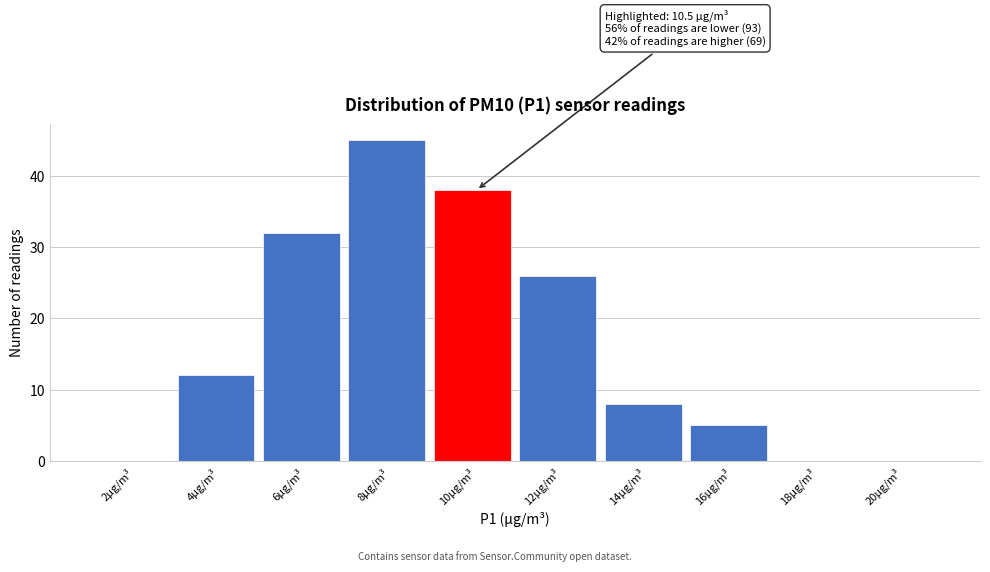

Reading left to right, transcribe all the data shown in this chart.

2µg/m³=0	4µg/m³=12	6µg/m³=32	8µg/m³=45	10µg/m³=38	12µg/m³=26	14µg/m³=8	16µg/m³=5	18µg/m³=0	20µg/m³=0